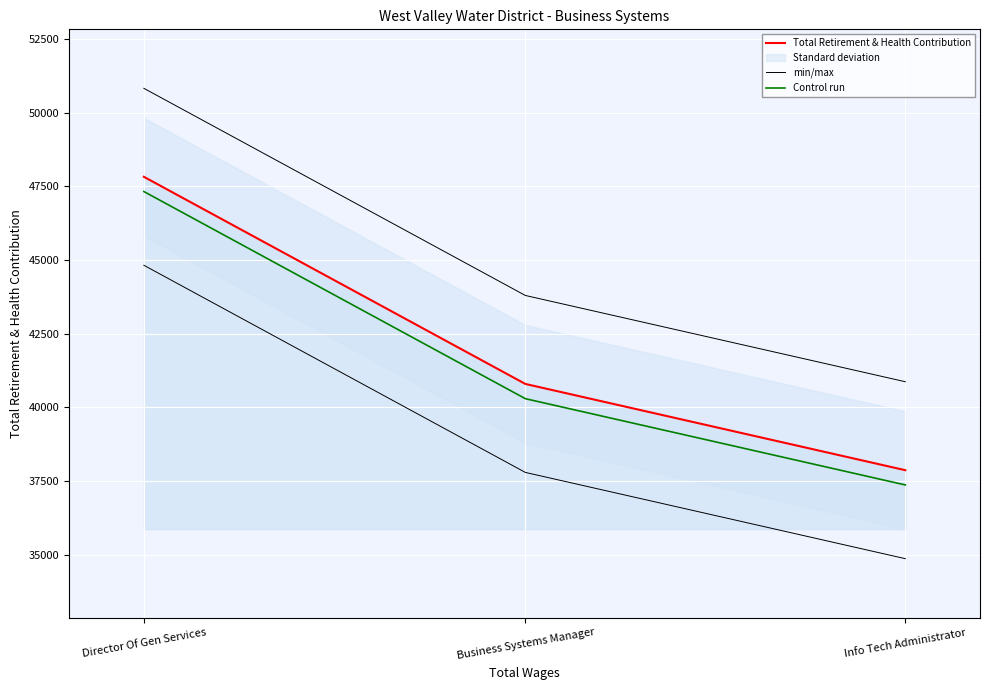

What is the label of the 1st point from the left?

Director Of Gen Services